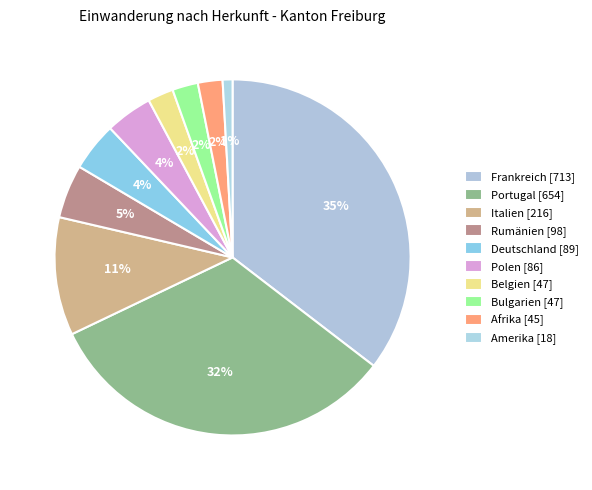

To the nearest percent, what portion does Rumänien represent?

5%